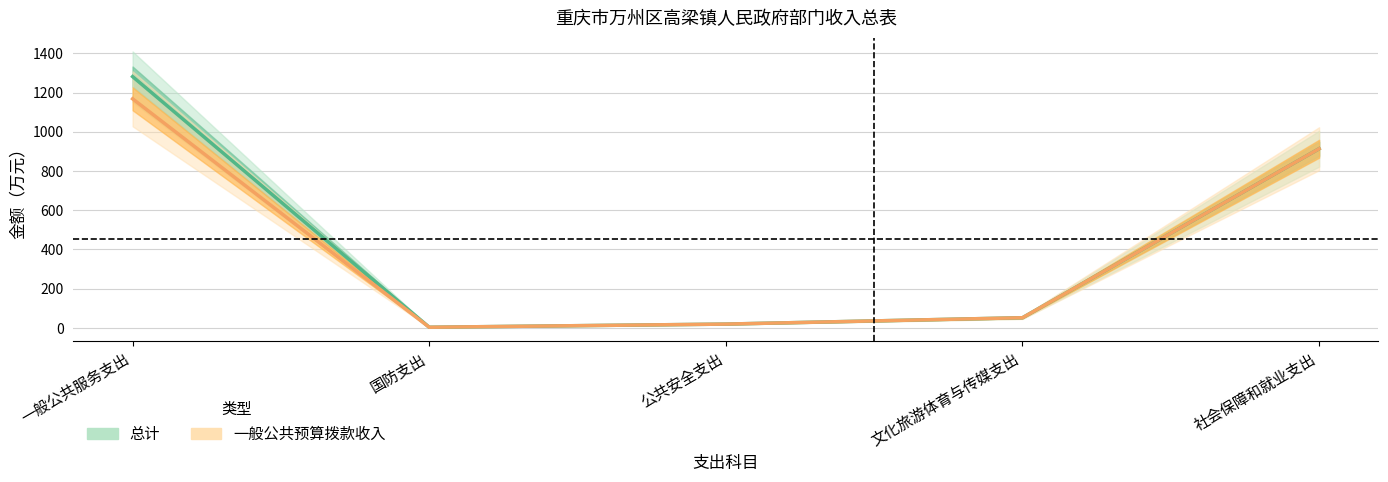

What is the value of the 总计 point at the 2nd from the left?

3.5